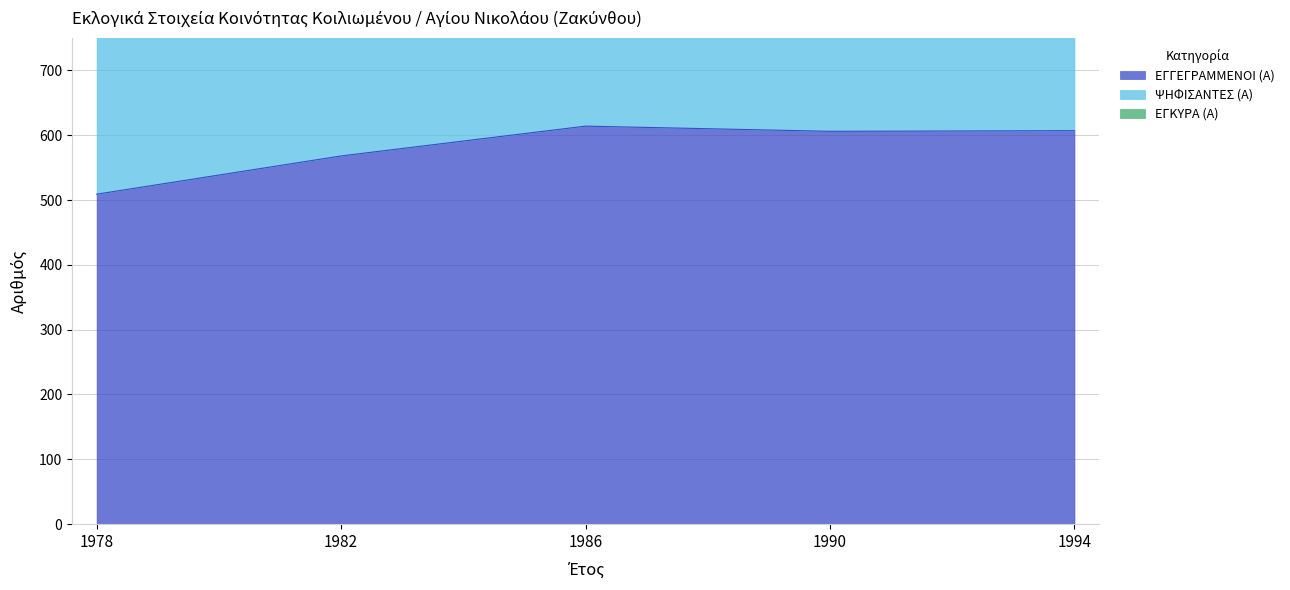

What is the average value of the ΕΓΓΕΓΡΑΜΜΕΝΟΙ (Α) series?

581